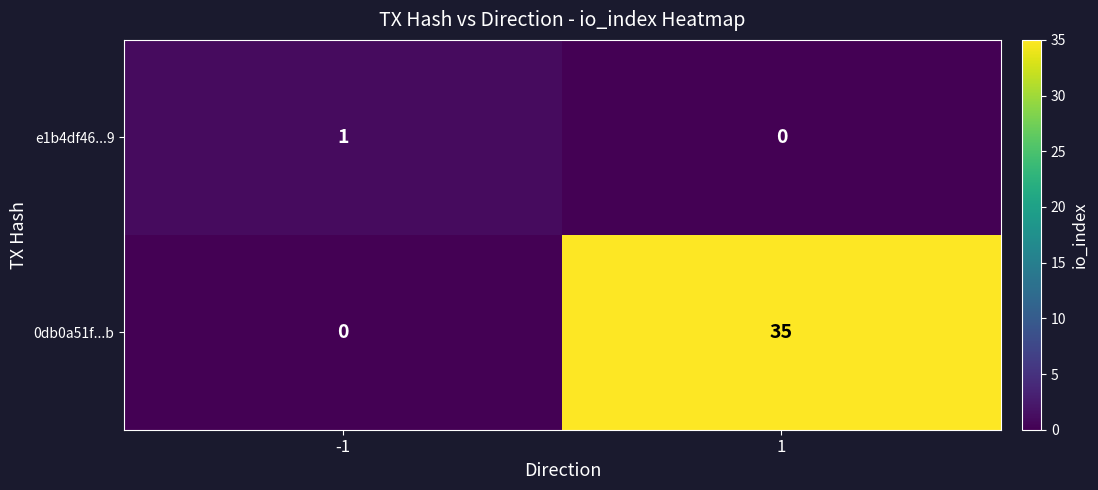

Which series has the largest total across all categories?

0db0a51f...b